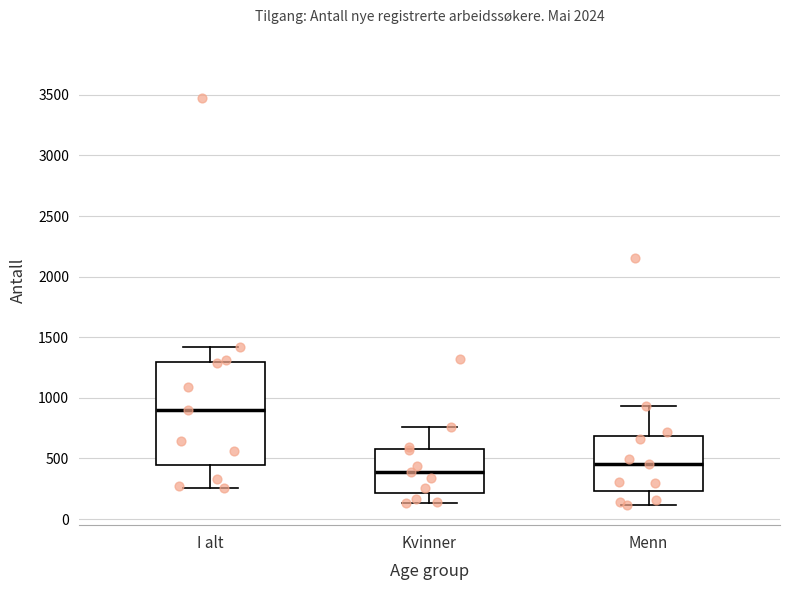

Reading left to right, read every box against the y-axis: the position of its median line, the range the box covers, and the ends of its whiskers. The values are not printed on the chart, so give them approximately, as read against the axis.

I alt: median 900, box 450 to 1300, whiskers 250 to 1400
Kvinner: median 400, box 200 to 600, whiskers 150 to 750
Menn: median 450, box 250 to 700, whiskers 100 to 950